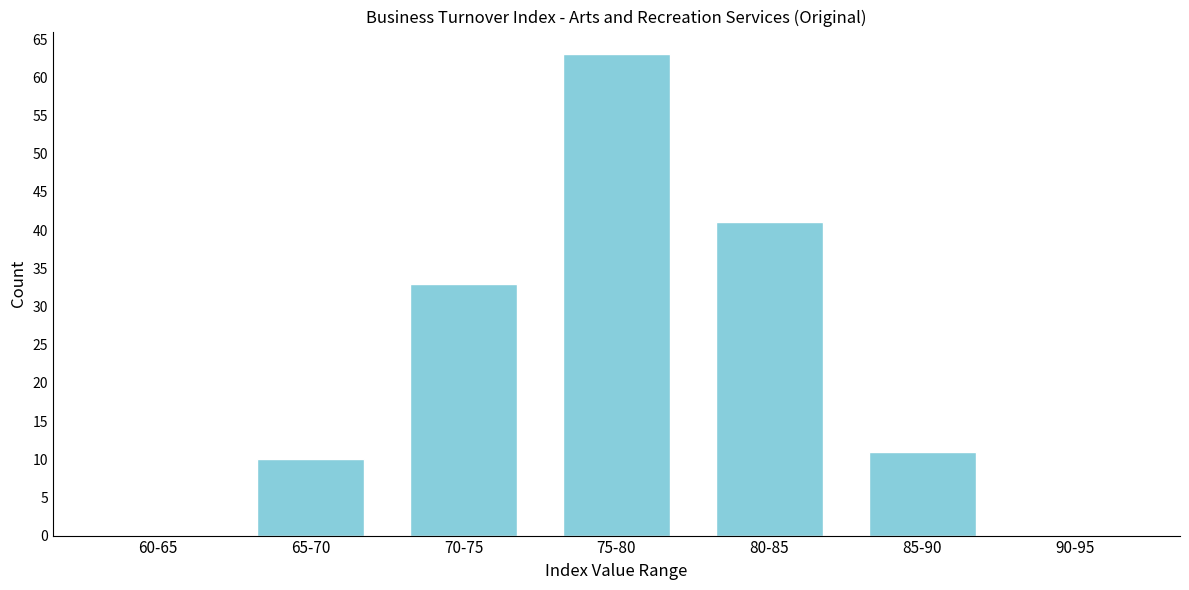

Reading left to right, what are all the values shown in this chart?

60-65=0	65-70=10	70-75=33	75-80=63	80-85=41	85-90=11	90-95=0